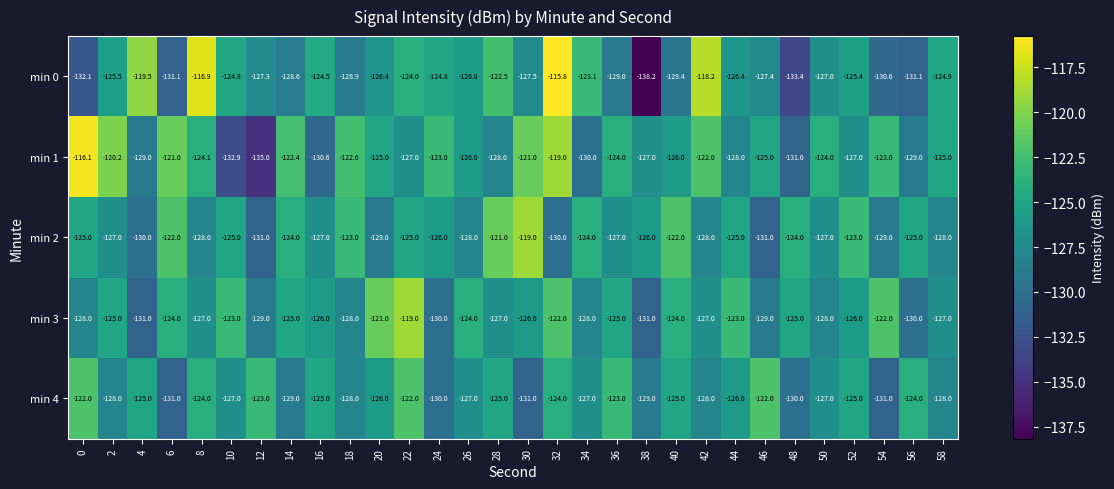

Is it true that min 4 equals -202.4 at 42?

False